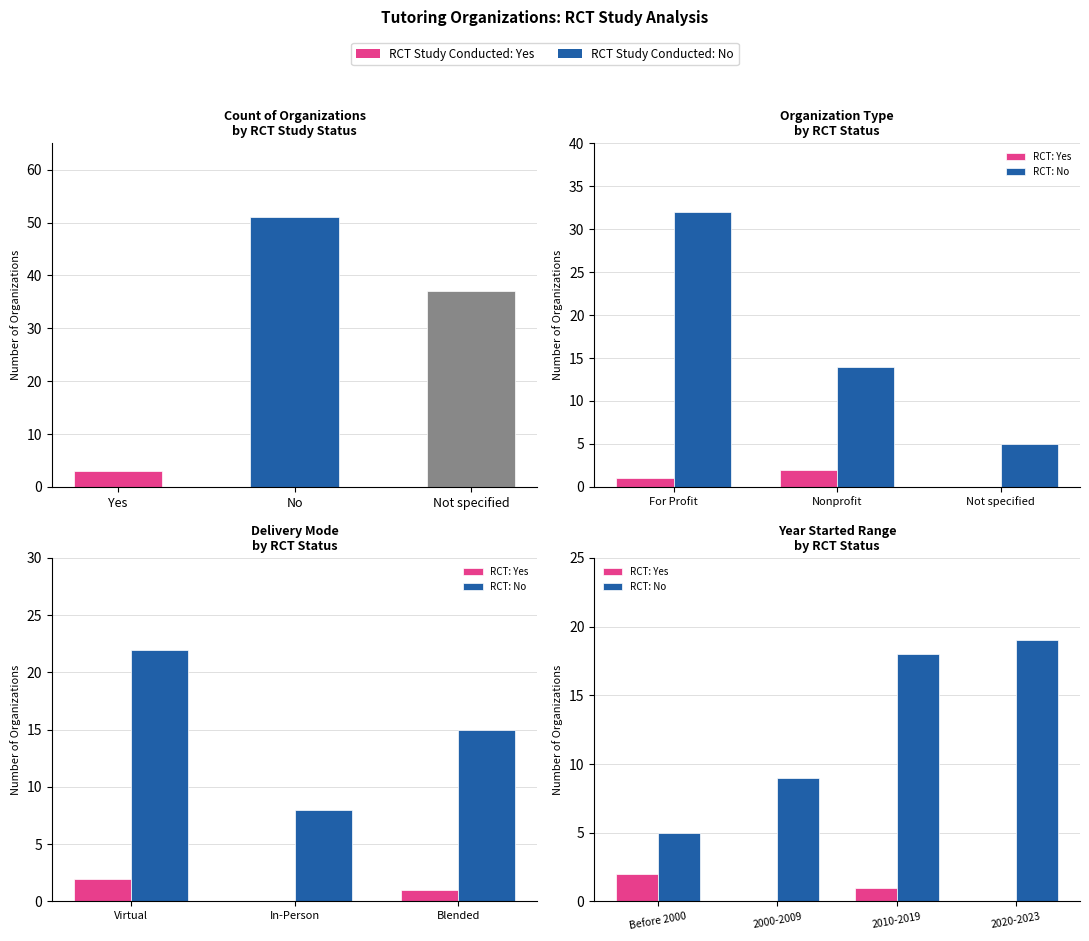

The RCT: No series shows 2 at Before 2000. True or false?

False